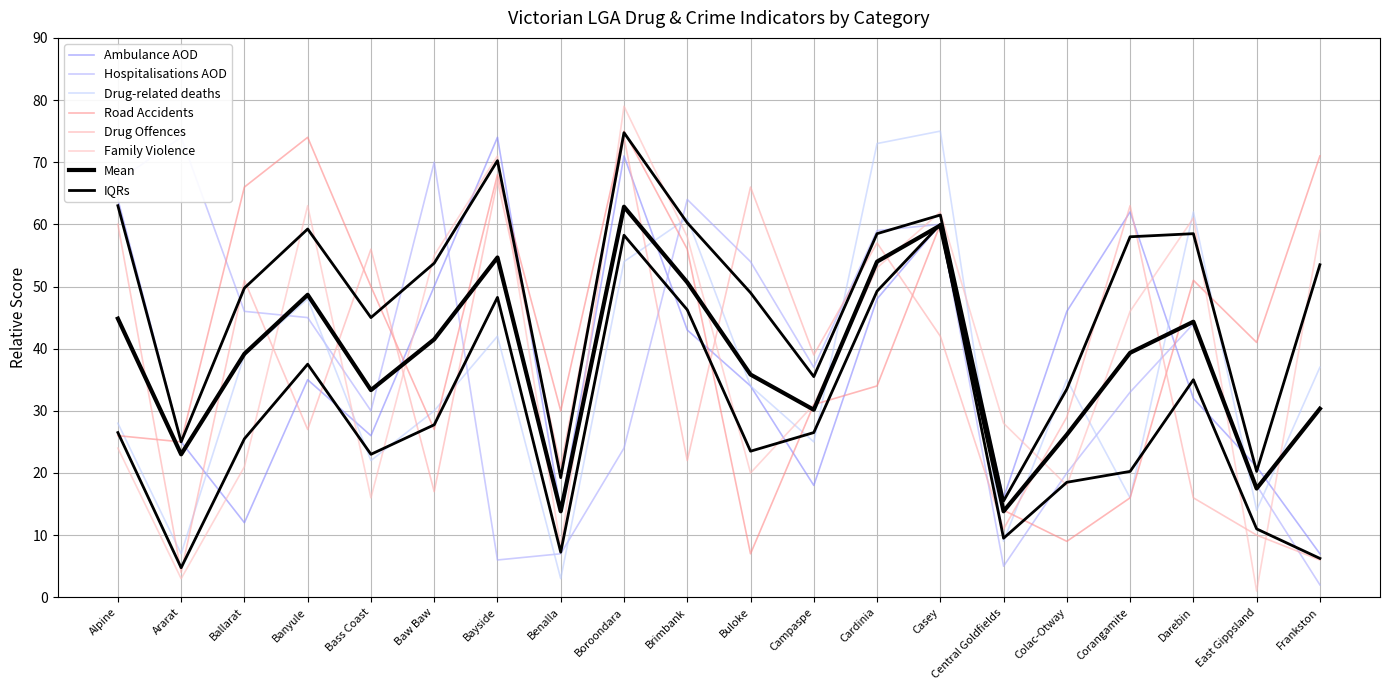

How many times do Drug Offences and Road Accidents cross each other?

7